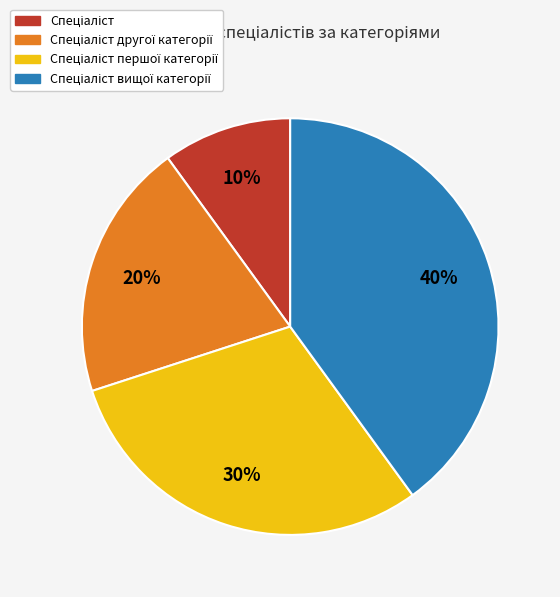

Does any single category account for the majority?

No